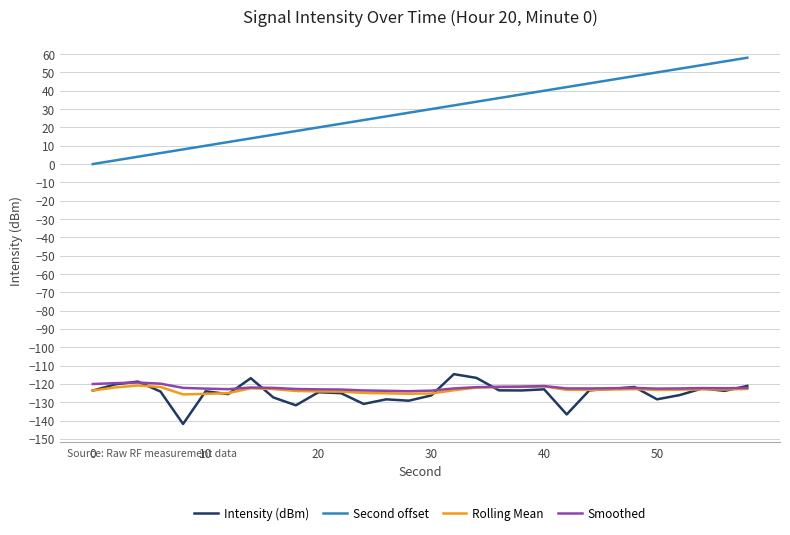

What is the minimum value shown in the chart?

-141.8